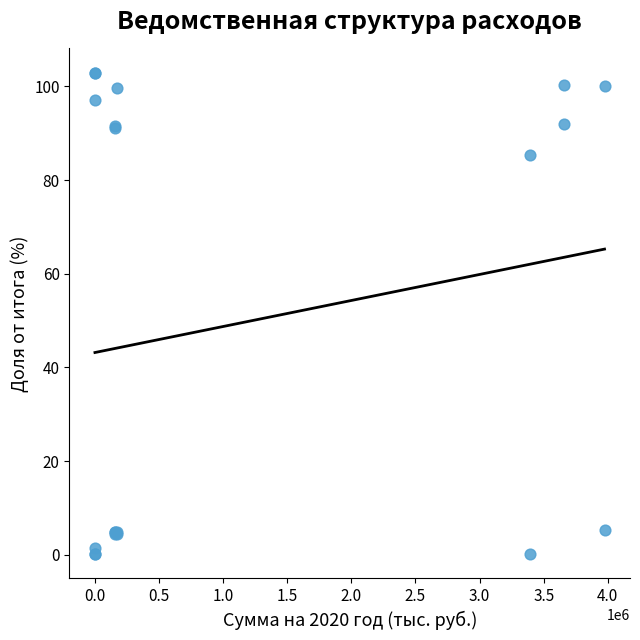

What Y value in the scatter plot is closest to 51?

85.4